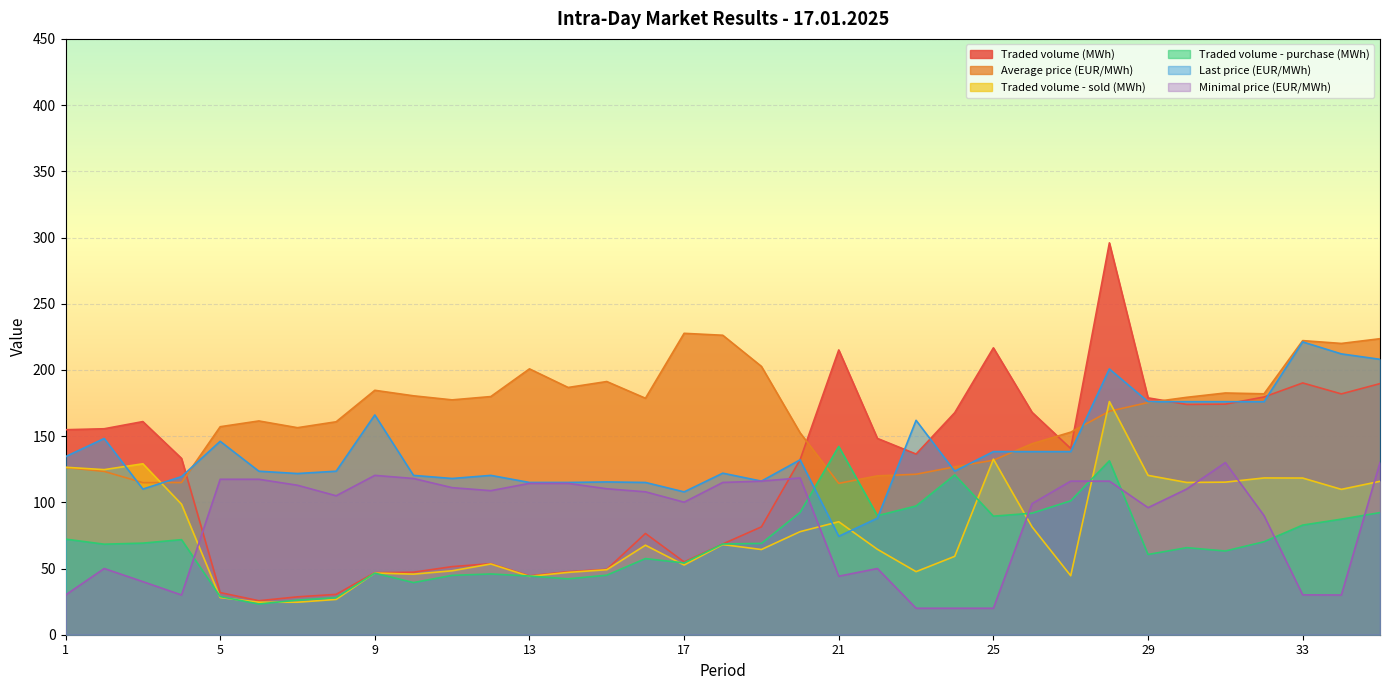

At which label does Traded volume - sold (MWh) first exceed 67?

1